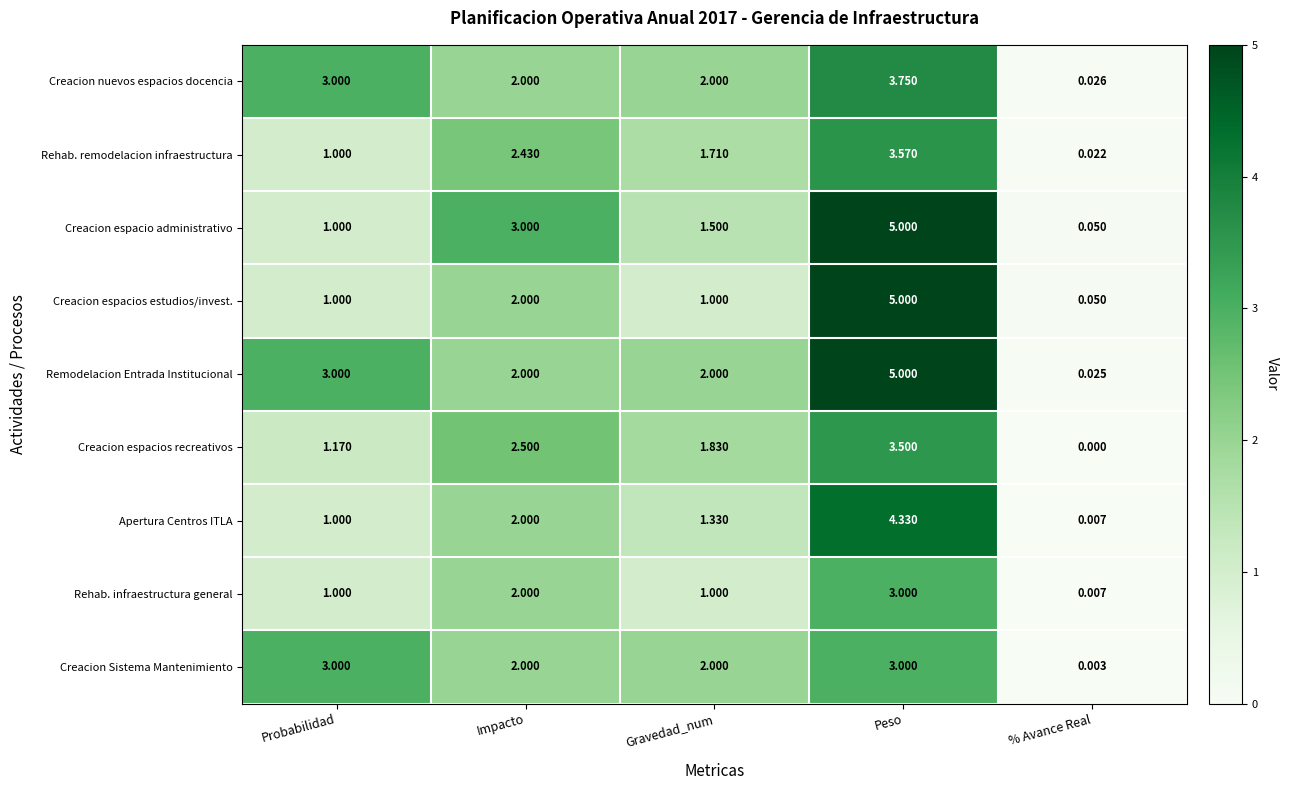

Where does the Remodelacion Entrada Institucional series first go above 2?

Probabilidad